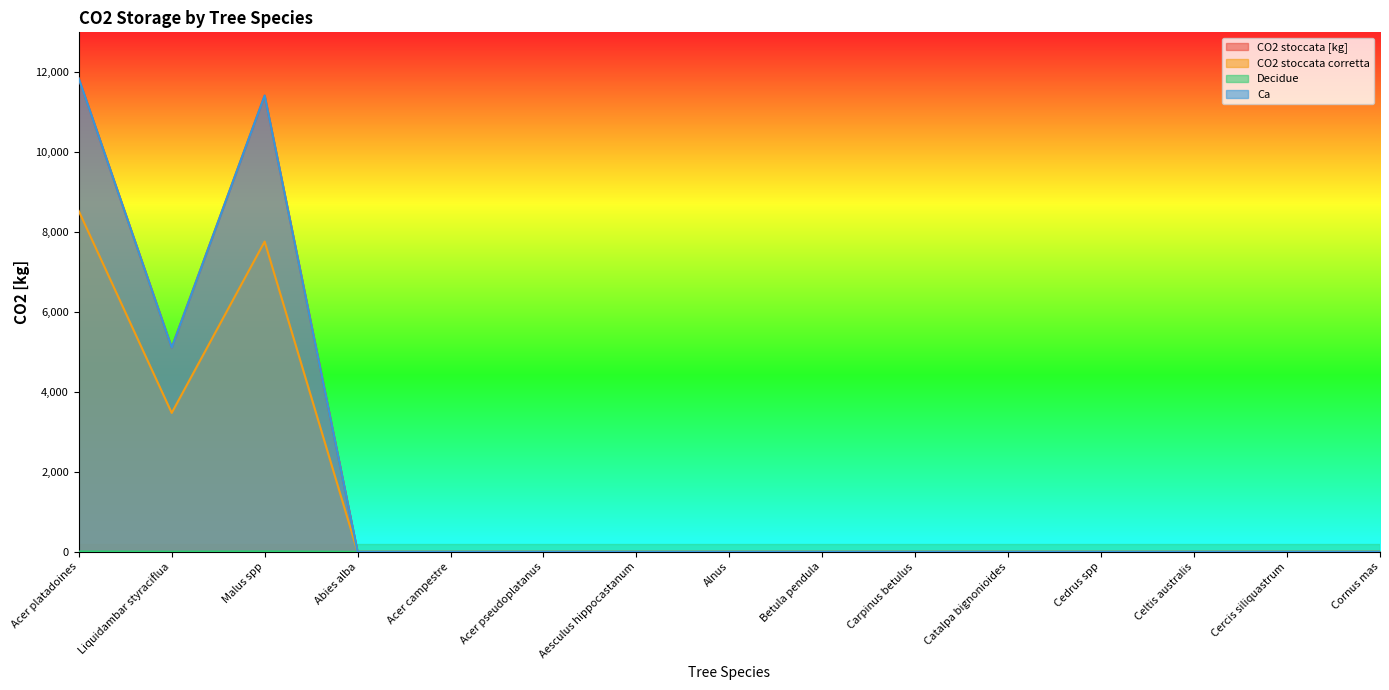

True or false: CO2 stoccata corretta and Decidue intersect in this chart.

False